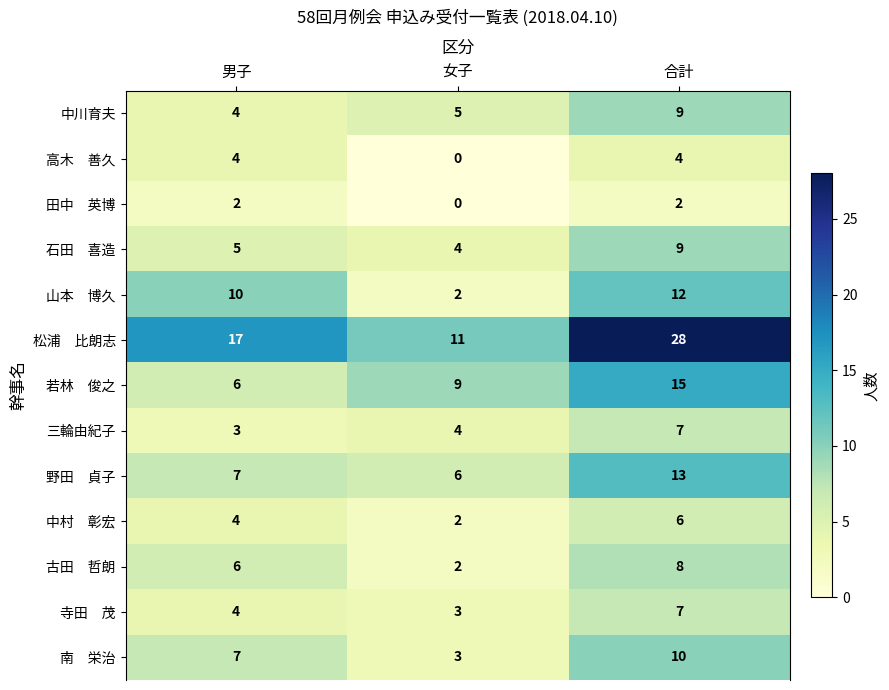

The 中川育夫 series shows 7 at 男子. True or false?

False